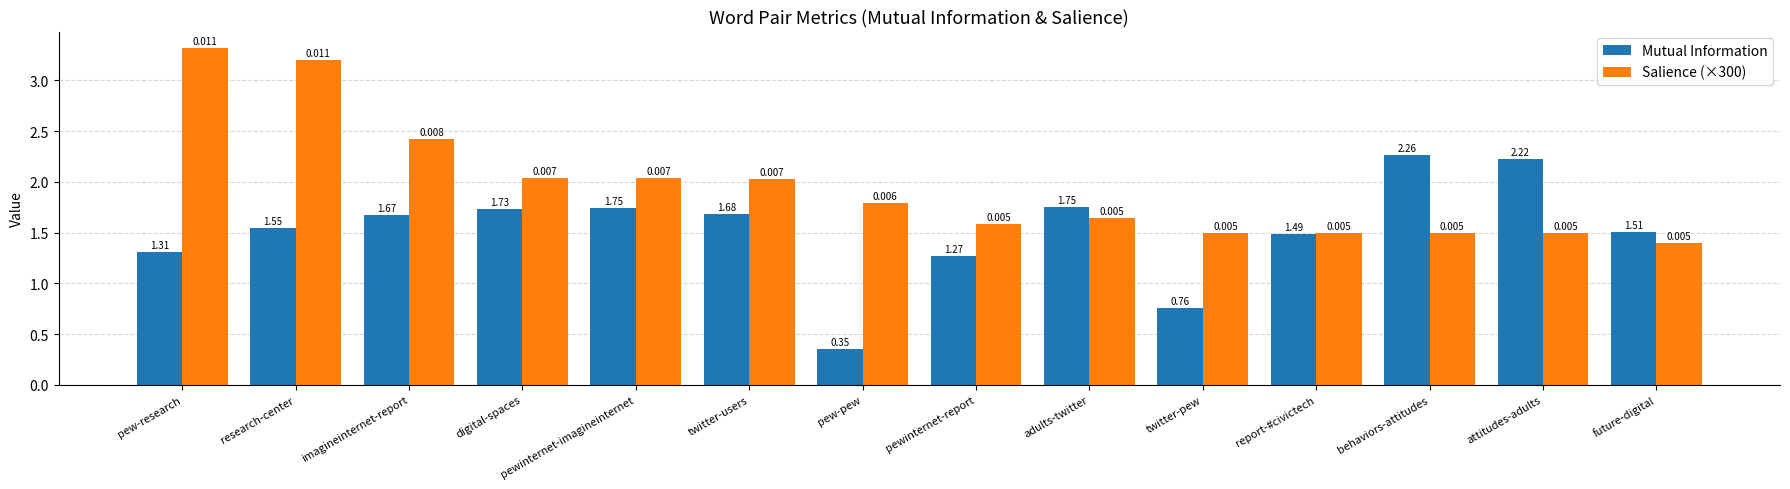

Which category has the highest value across all series?

pew-research